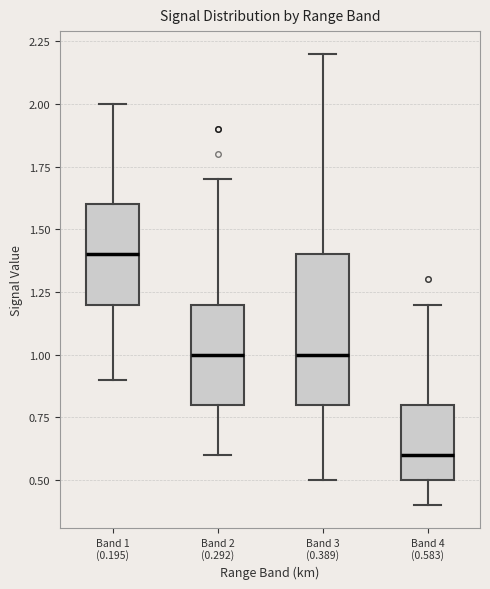

Which box has the highest median line?

Band 1 (0.195)